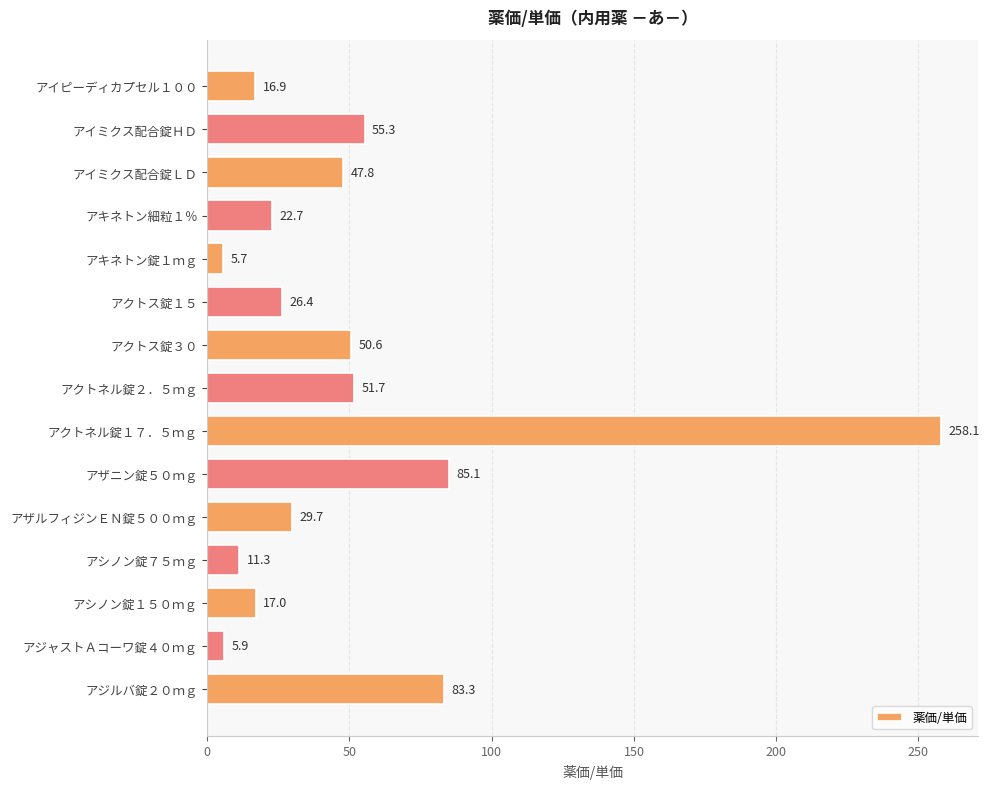

What is the difference between the maximum and minimum values?

252.4